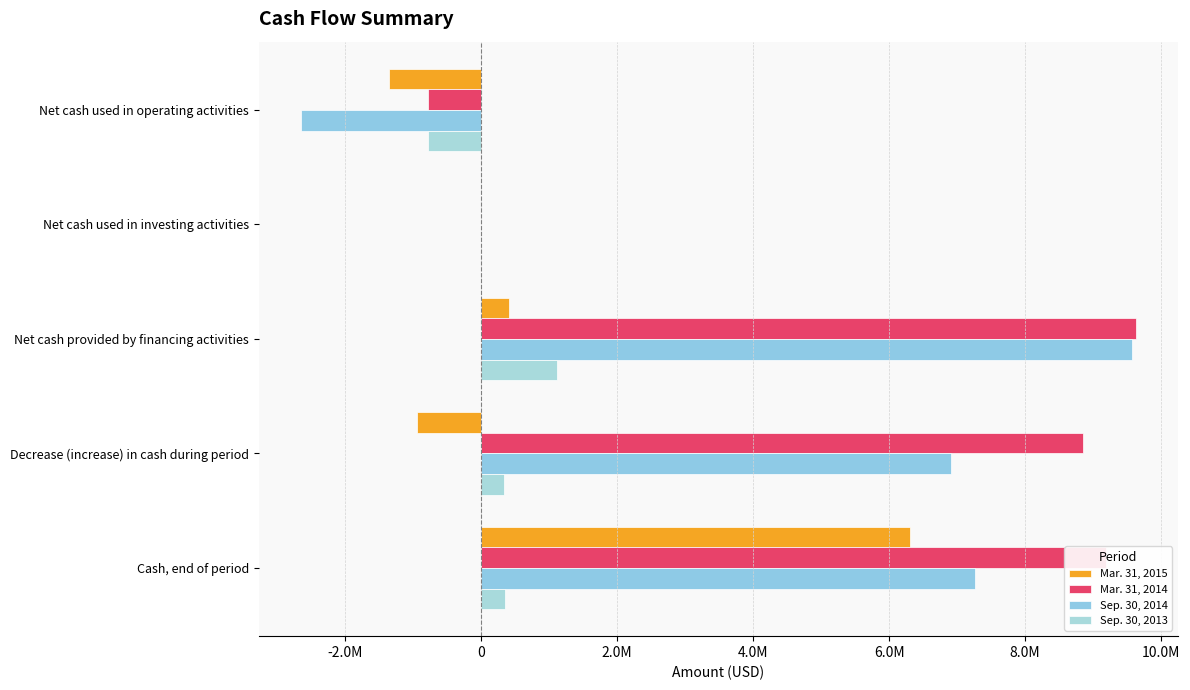

Reading right to left, transcribe all the data shown in this chart.

Mar. 31, 2015: 6310643	-951495	411856	0	-1363351
Mar. 31, 2014: 9193558	8848484	9633330	-2327	-782519
Sep. 30, 2014: 7262138	6917064	9579458	-3015	-2659379
Sep. 30, 2013: 345074	333712	1111285	0	-777573